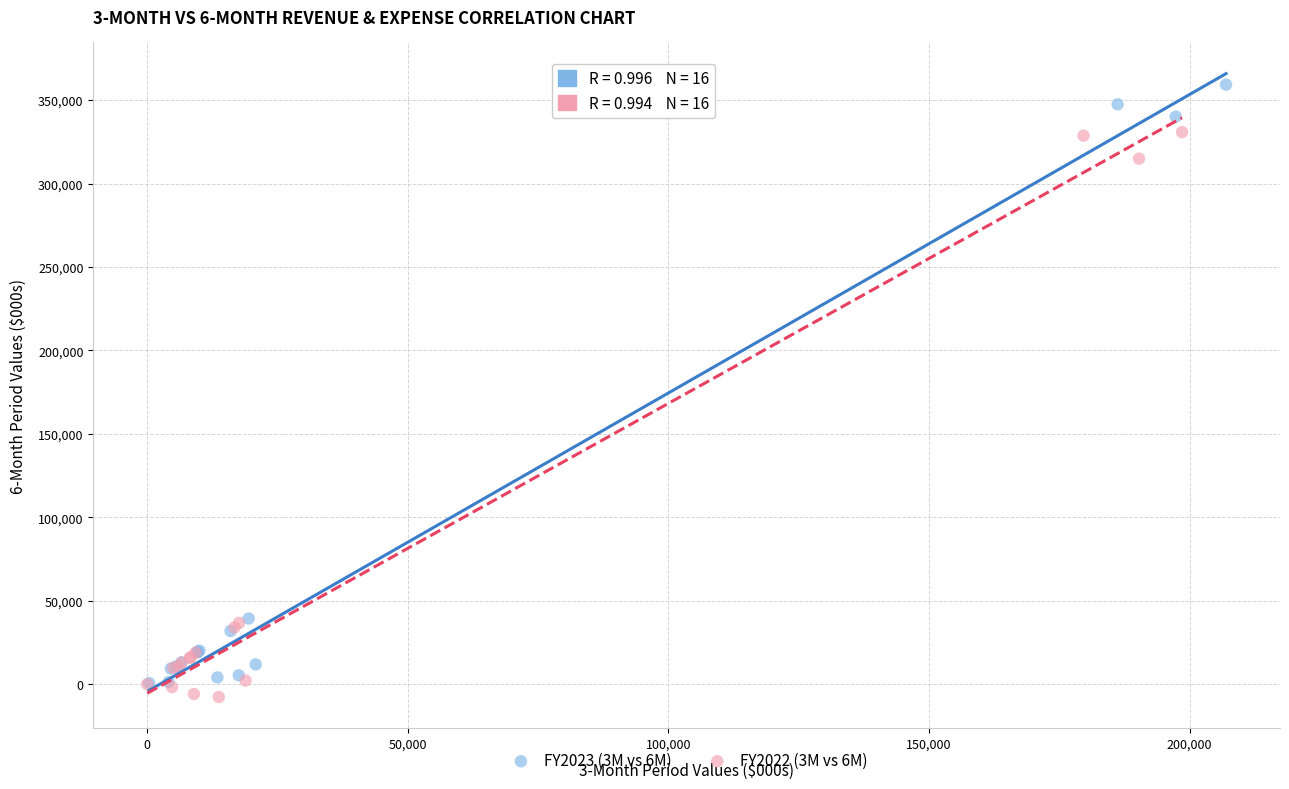

Which series contains the highest Y value?

FY2023 (3M vs 6M)